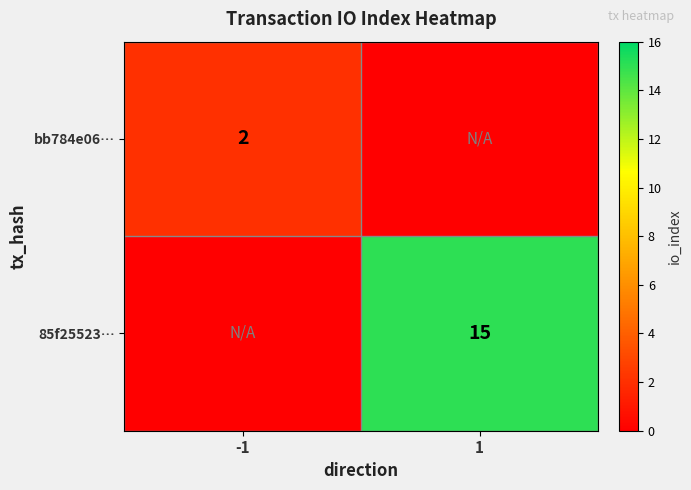

The value of 85f25523… at 1 is 26. True or false?

False